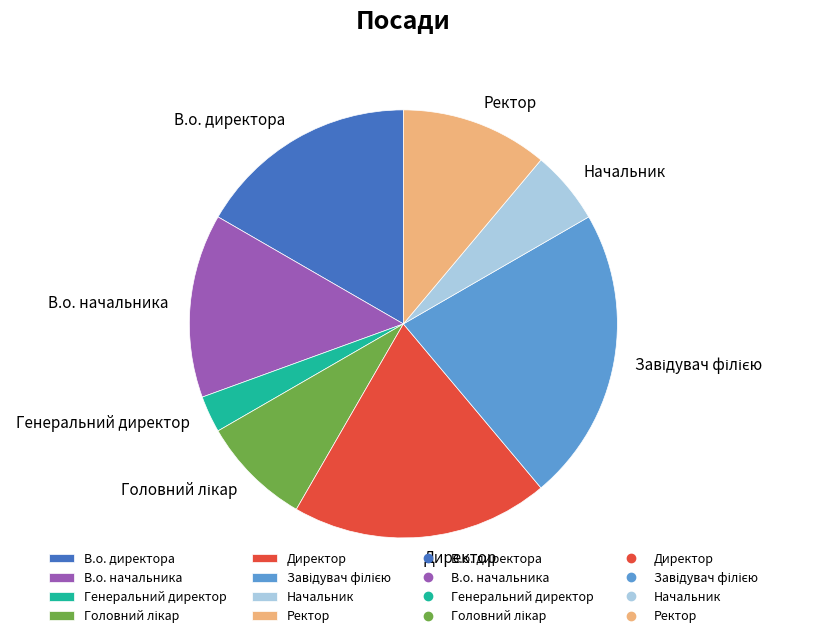

Does any single category account for the majority?

No